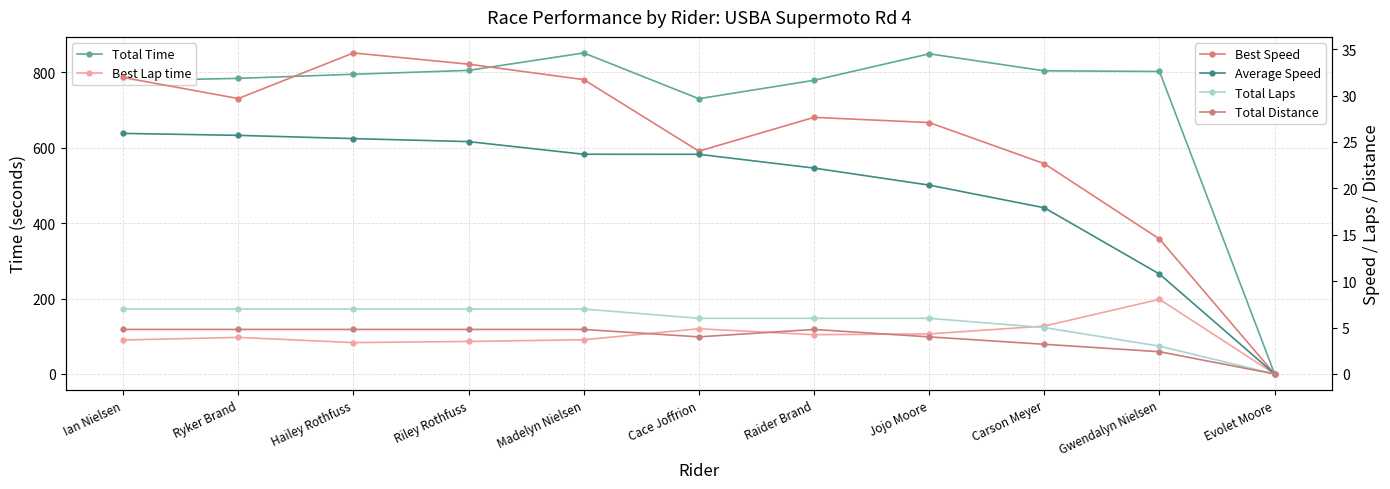

At how many categories does at least one series exceed 405?

10